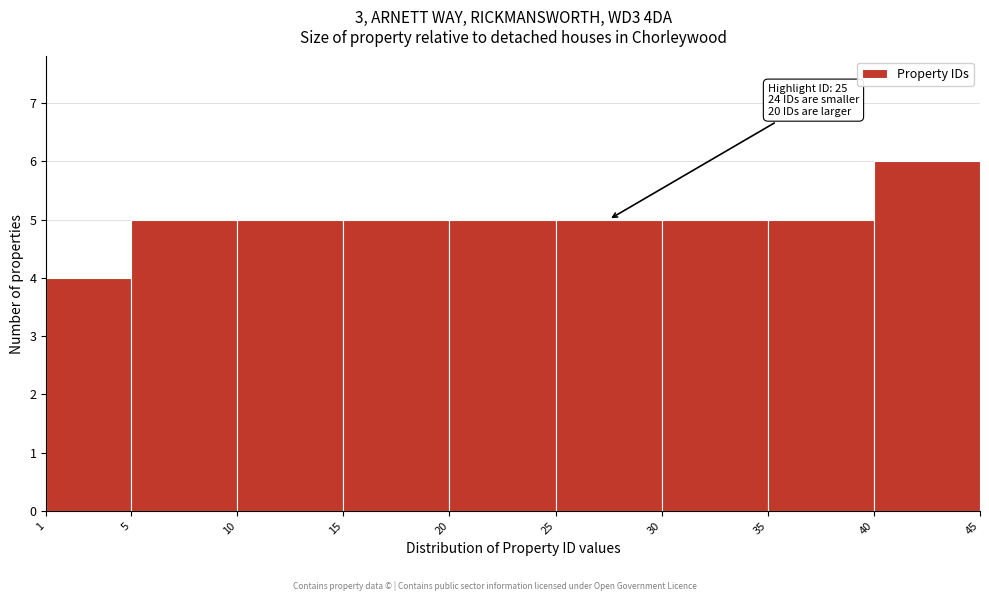

Which range on the x-axis has the tallest bar?

40 to 45